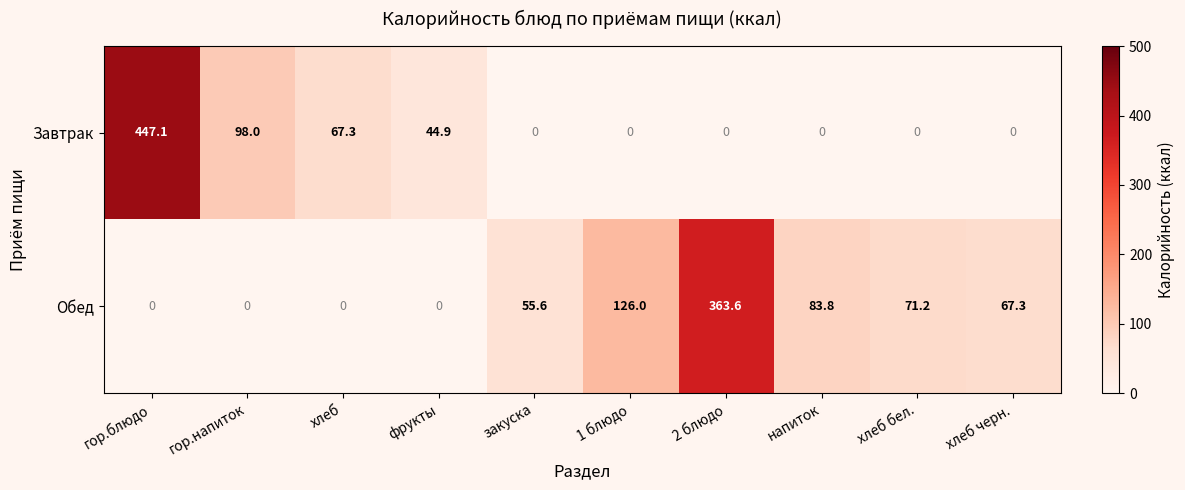

Reading right to left, transcribe all the data shown in this chart.

Завтрак: 0.0	0.0	0.0	0.0	0.0	0.0	44.9	67.3	98.0	447.1
Обед: 67.3	71.2	83.8	363.6	126.0	55.6	0.0	0.0	0.0	0.0